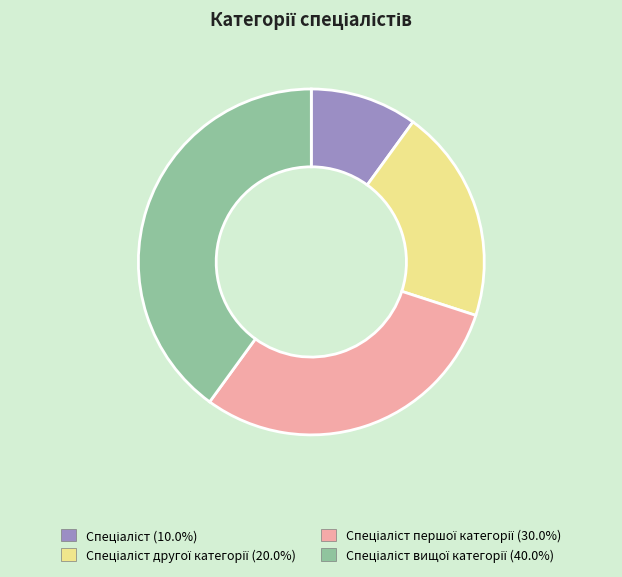

Is there any slice that represents more than half of the pie?

No